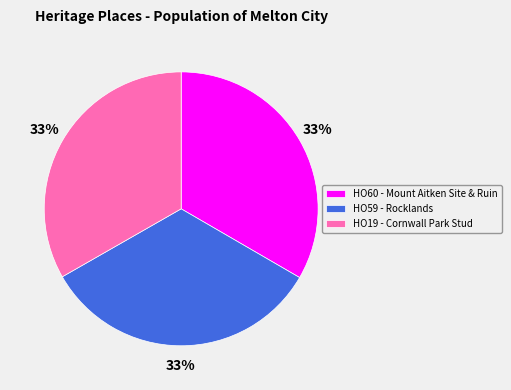

What is the ratio of the value at HO59 - Rocklands to the value at HO60 - Mount Aitken Site & Ruin?

1.0